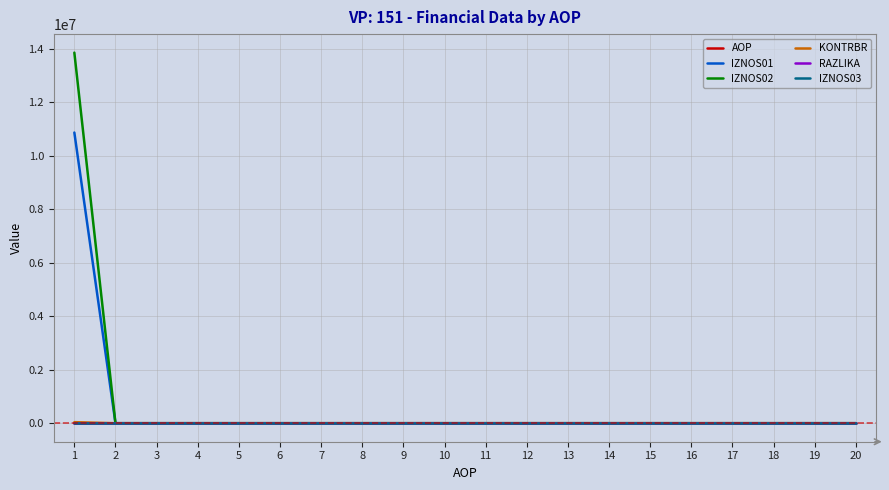

What is the maximum value shown in the chart?

13853348.9